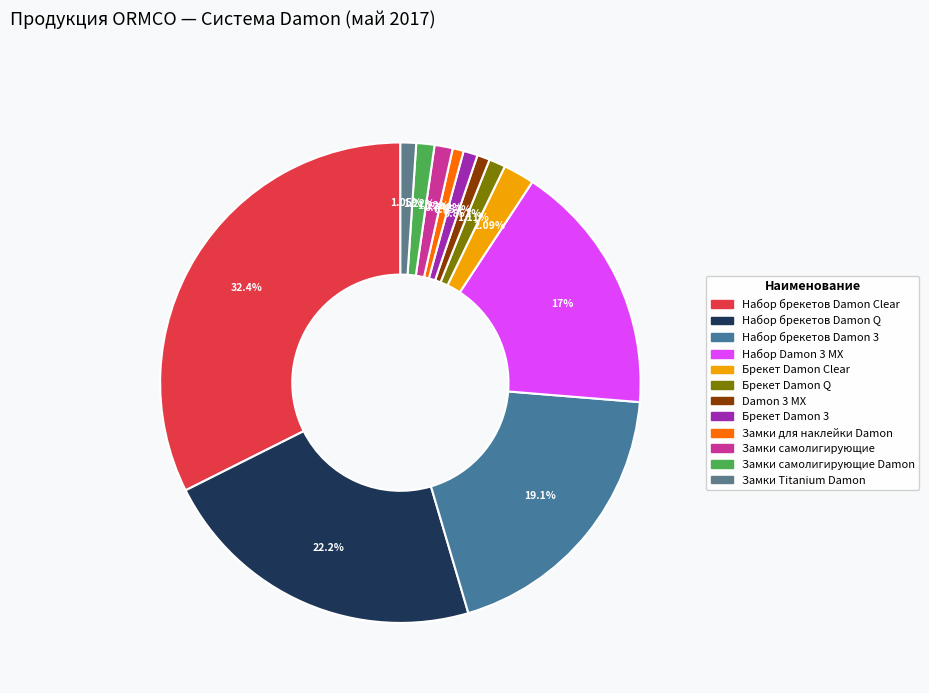

Which category has the biggest portion of the pie?

Набор брекетов Damon Clear